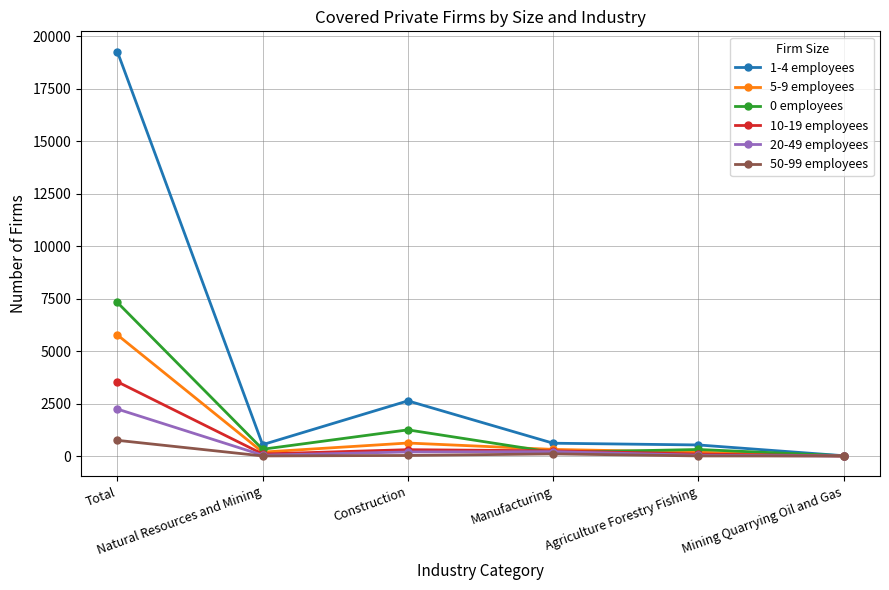

Rank the series by their maximum value, from lowest to highest.

50-99 employees, 20-49 employees, 10-19 employees, 5-9 employees, 0 employees, 1-4 employees